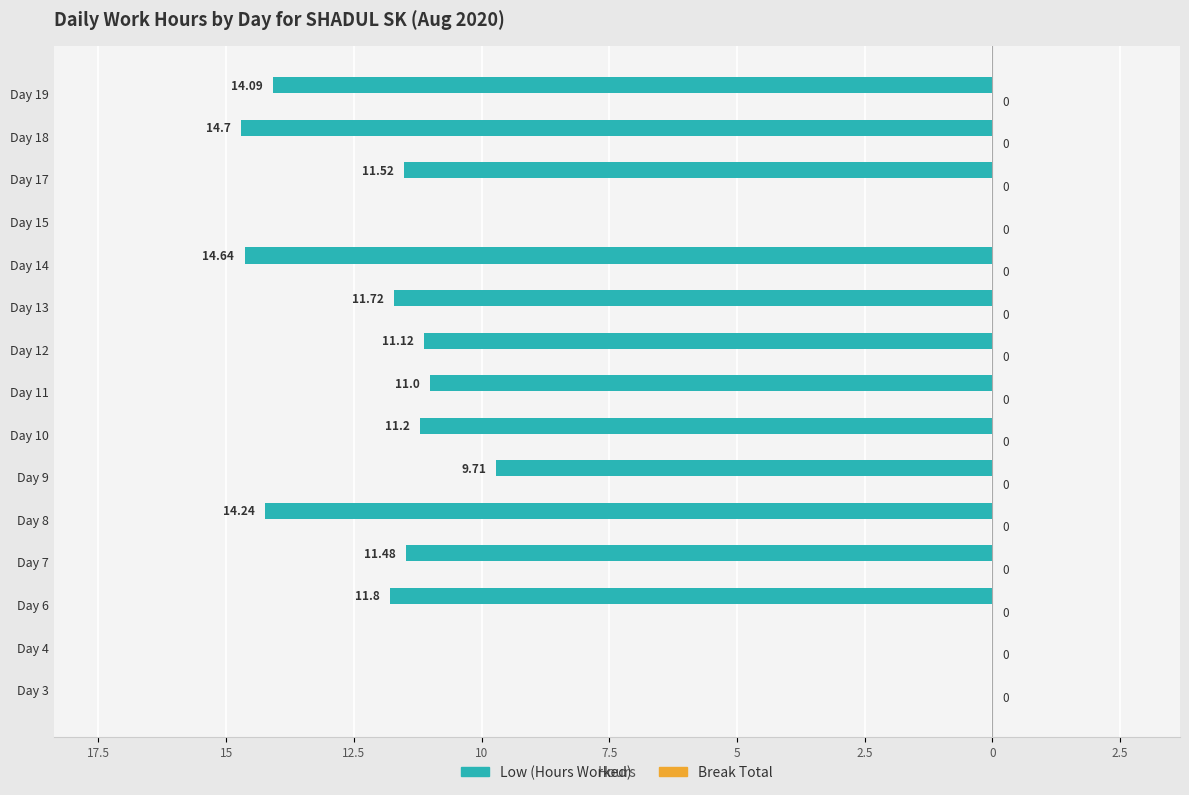

Are the bars horizontal?

Yes